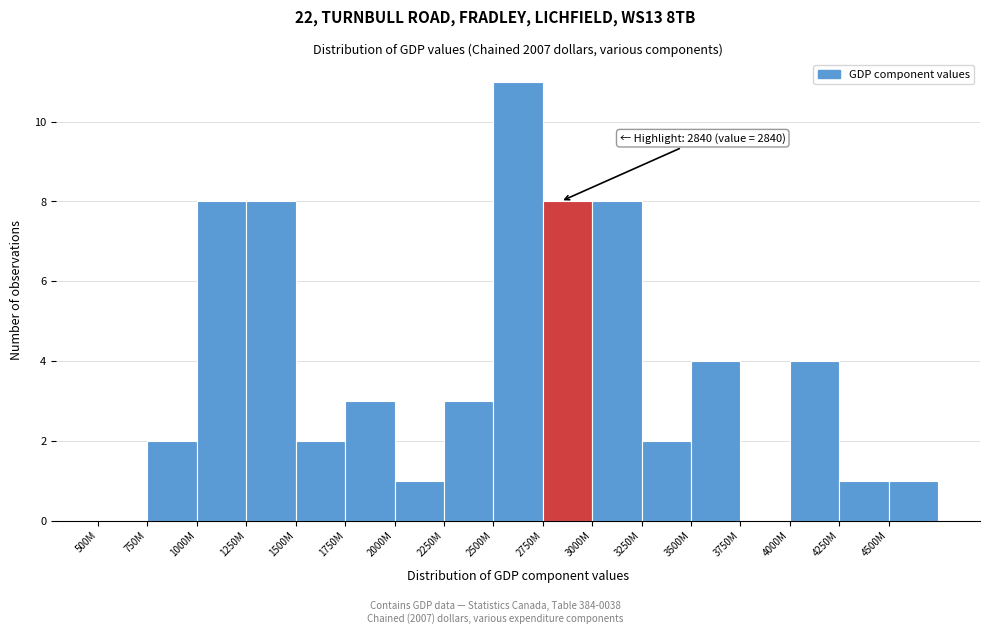

Reading right to left, what are all the values shown in this chart?

4500M=1	4250M=1	4000M=4	3750M=0	3500M=4	3250M=2	3000M=8	2750M=8	2500M=11	2250M=3	2000M=1	1750M=3	1500M=2	1250M=8	1000M=8	750M=2	500M=0